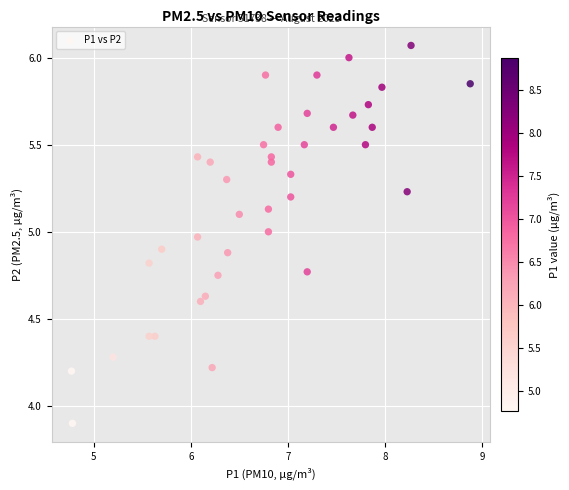

What is the range of X values (max minus min)?

4.1